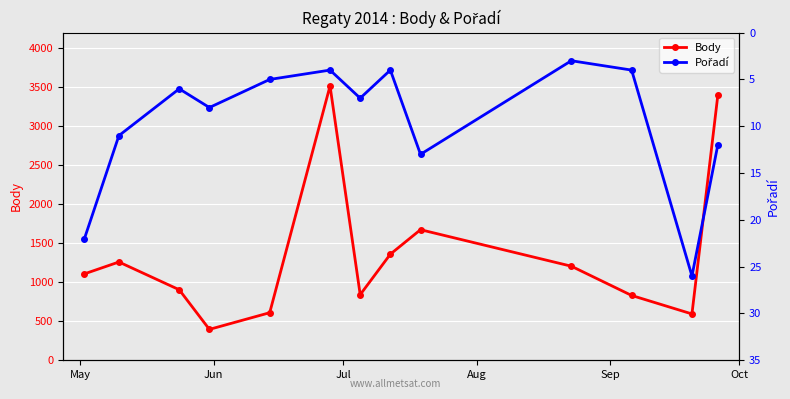

Which series has the largest total across all categories?

Body